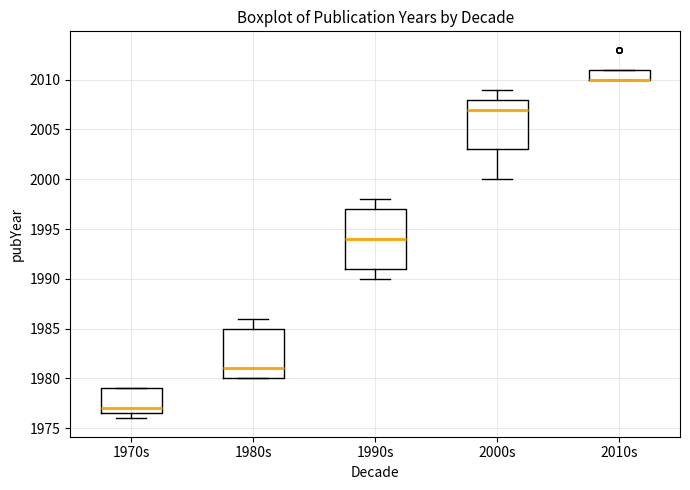

Which box is the tallest, from its lower edge to its upper edge?

1990s